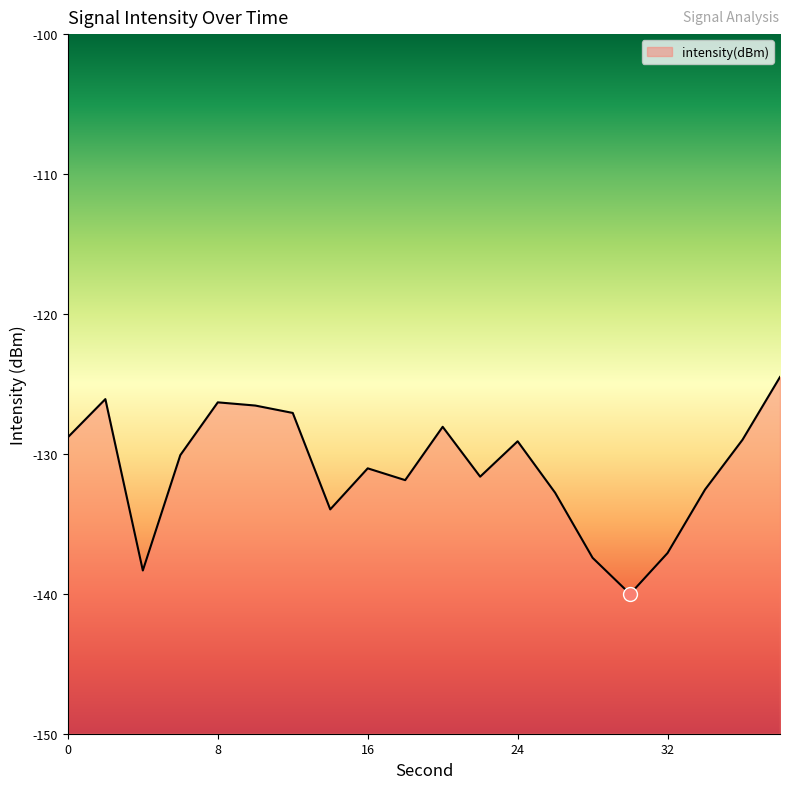

Rank the categories by value from highest to lowest.

38, 2, 8, 10, 12, 20, 0, 36, 24, 6, 16, 22, 18, 34, 26, 14, 32, 28, 4, 30